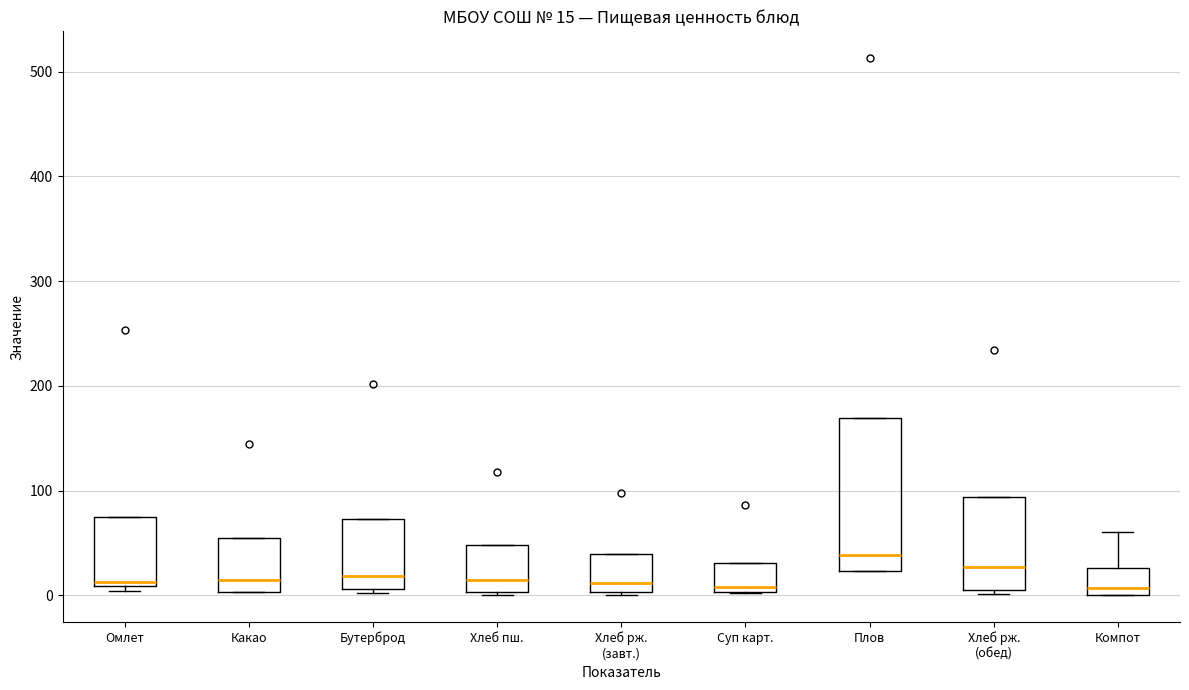

Comparing the boxes themselves (not the whiskers), which one is the tallest?

Плов